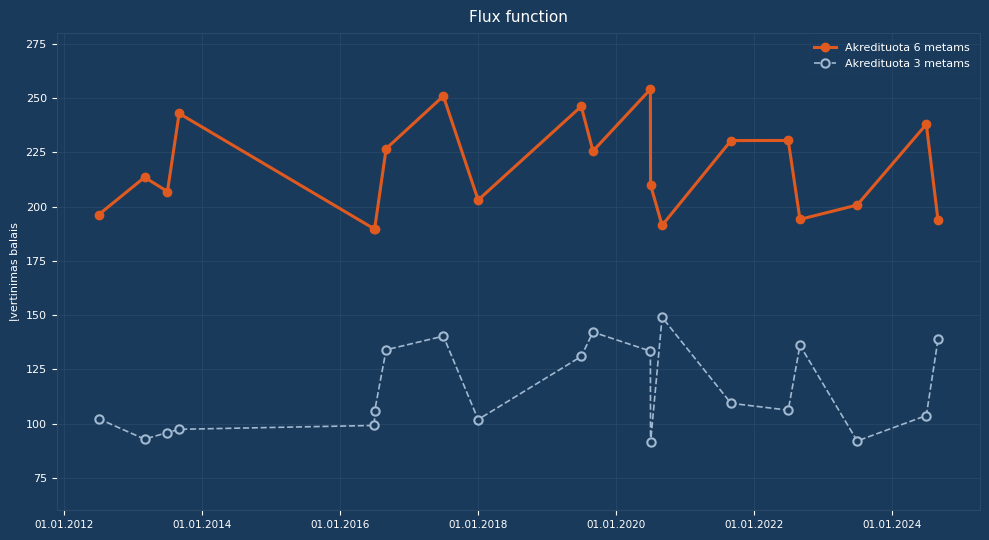

True or false: Akredituota 6 metams has more than 1 points higher than both neighbors.

True